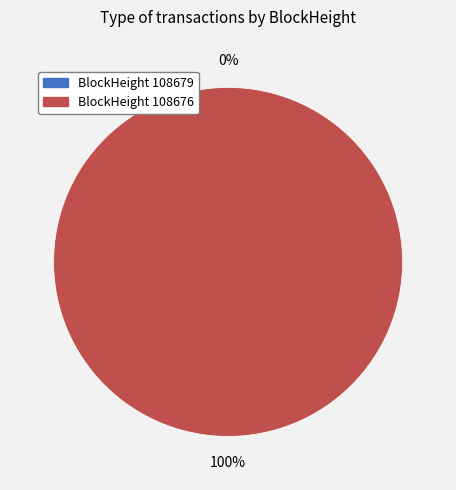

To the nearest percent, what is the average slice percentage?

50%